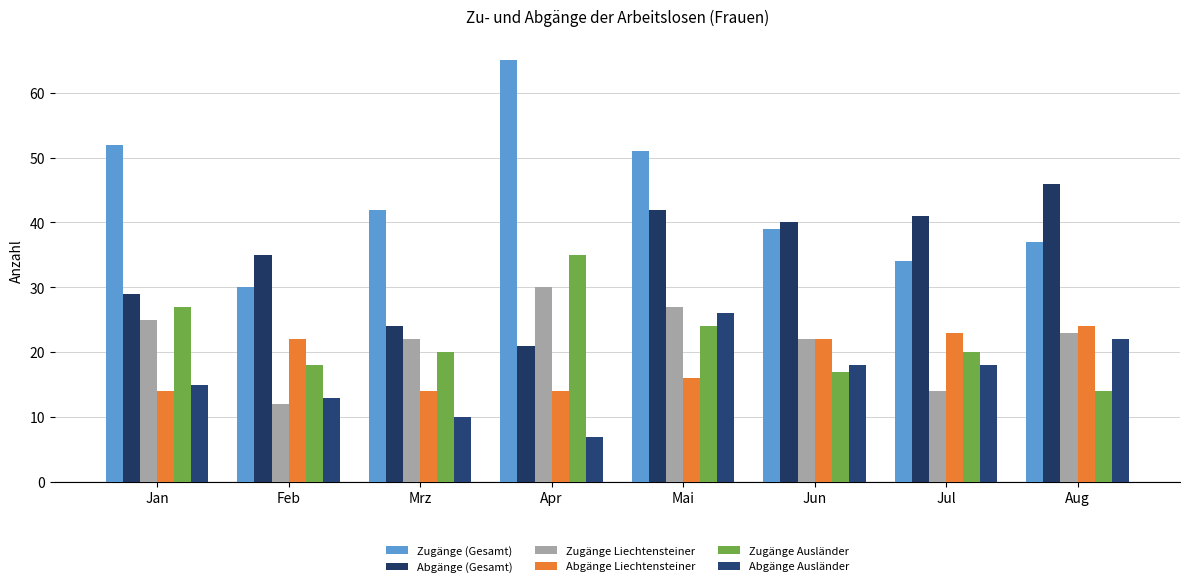

What is the label of the 1st bar from the left?

Jan